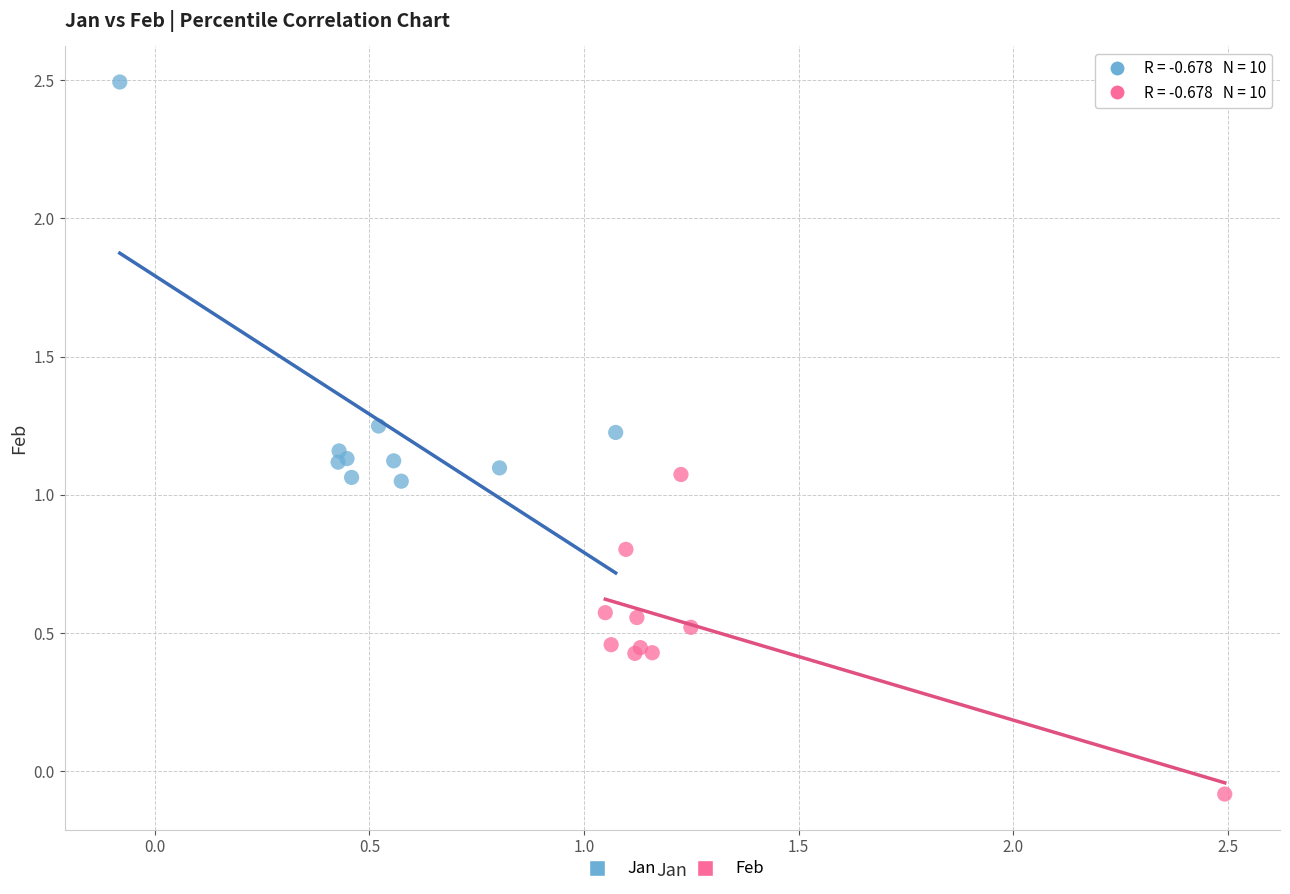

What are all the series names shown in the legend?

Jan, Feb